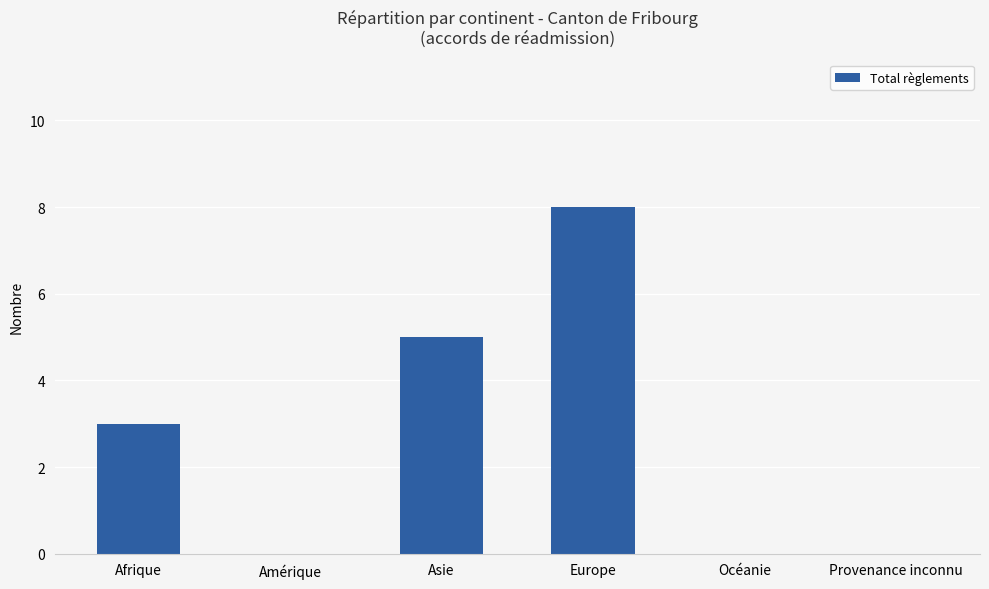

How many categories are shown in the chart?

6